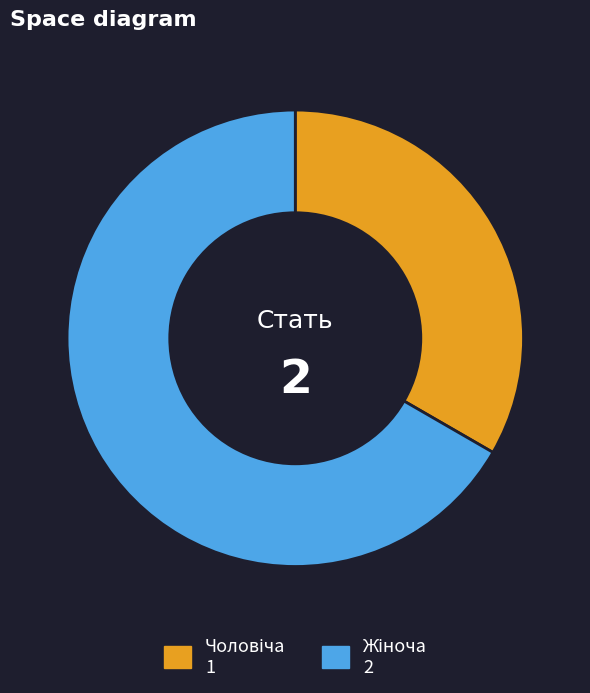

Is there any slice that represents more than half of the pie?

Yes